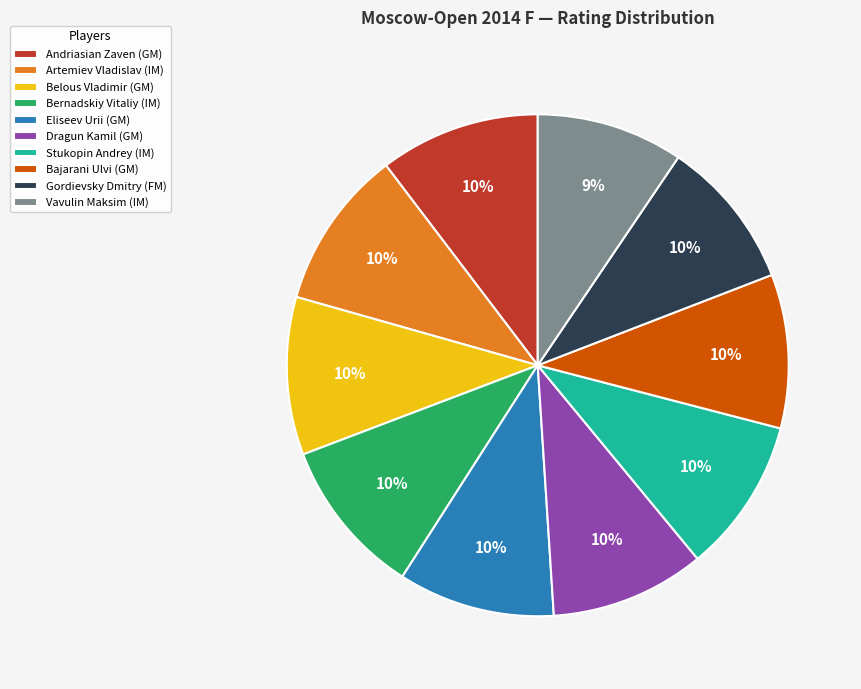

The Bernadskiy Vitaliy (IM) slice represents 21% of the pie. True or false?

False